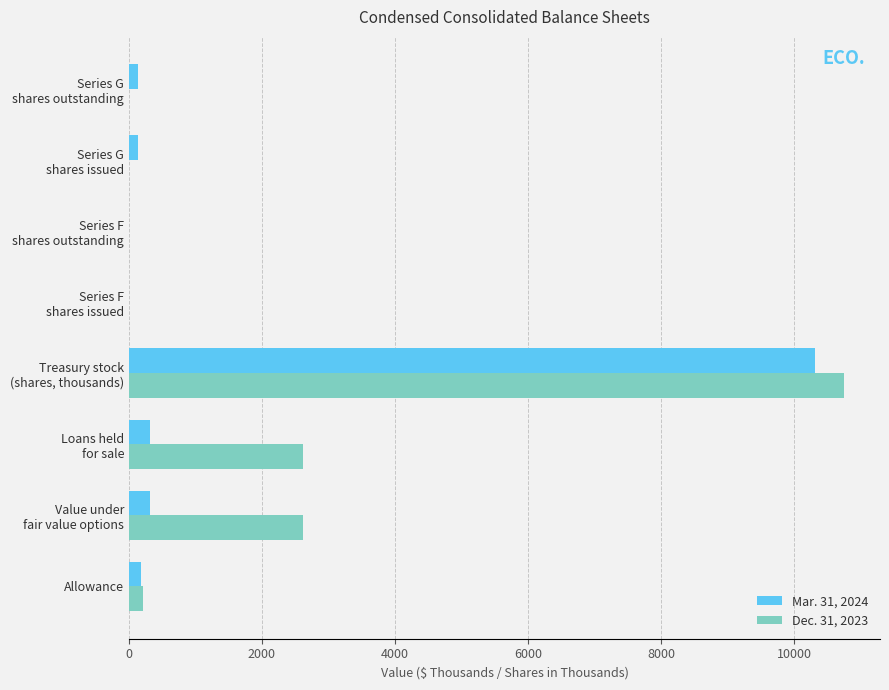

Which series has the largest total across all categories?

Dec. 31, 2023